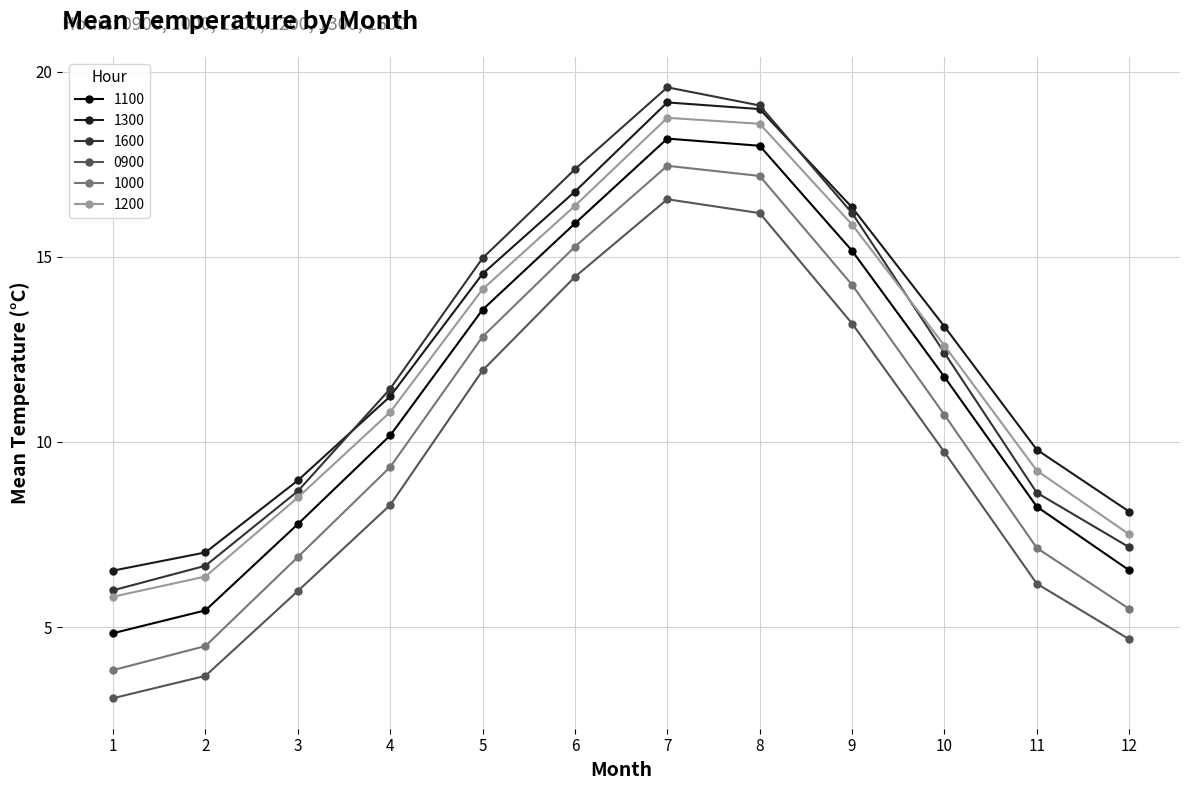

Read the 1100 value at 1.

4.8